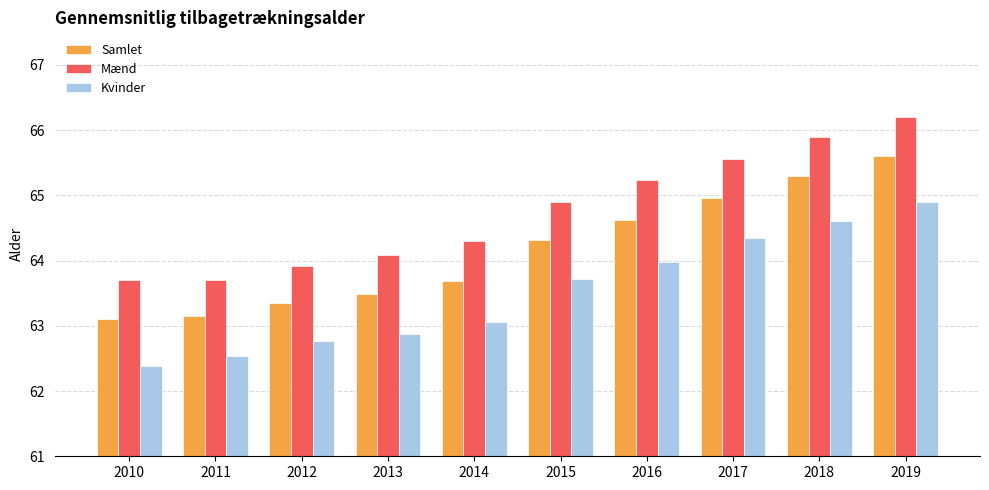

Rank the series by their average value, from highest to lowest.

Mænd, Samlet, Kvinder